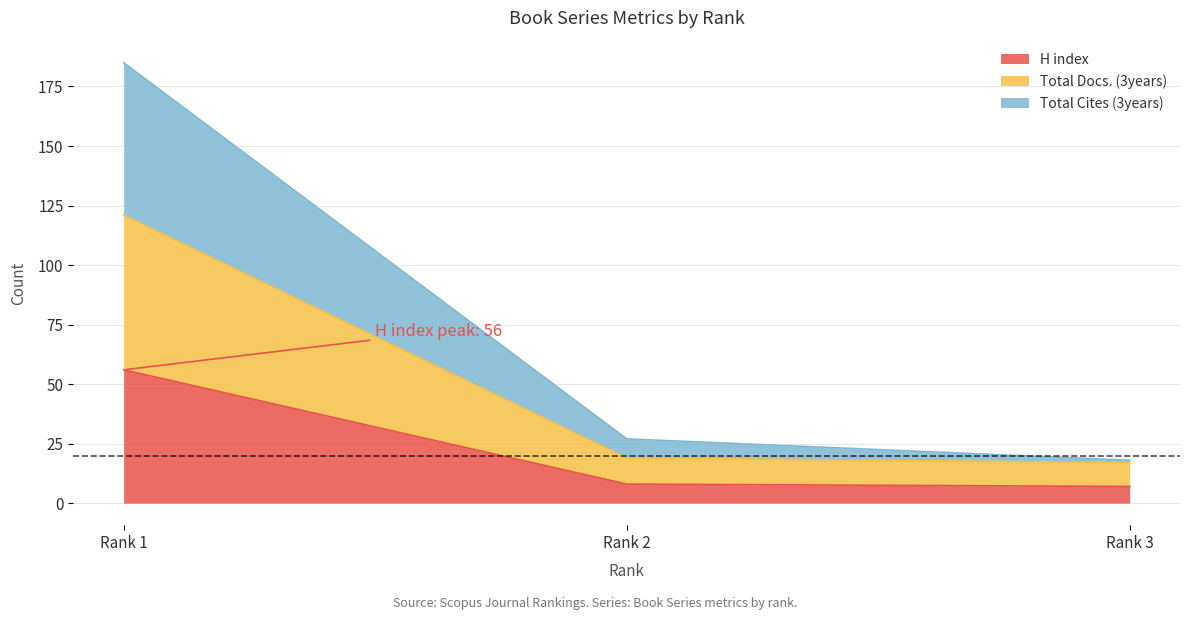

Does the chart have visible grid lines?

Yes